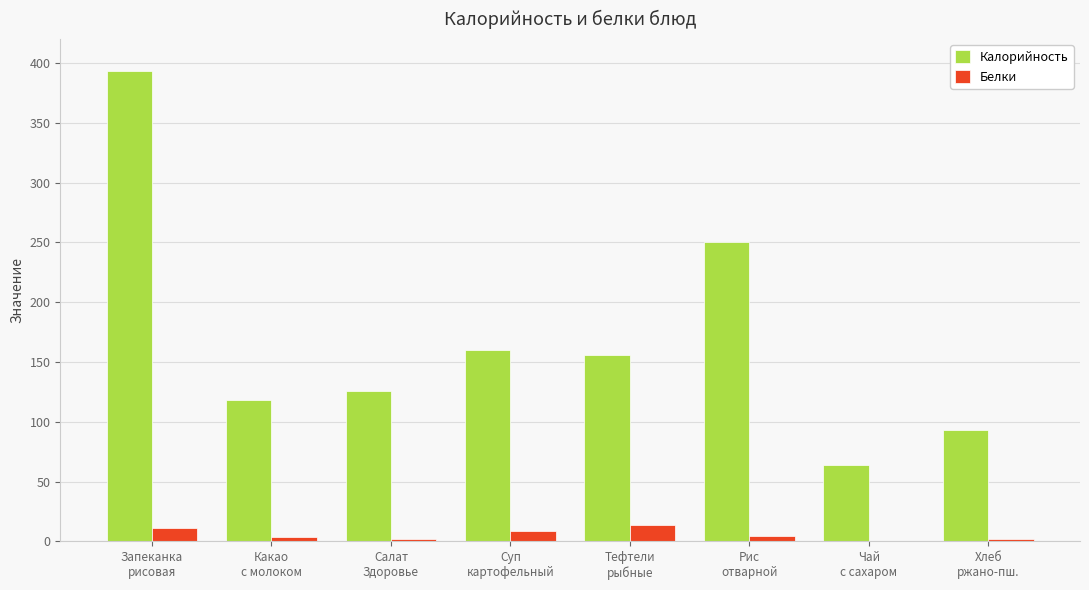

Which series has the largest total across all categories?

Калорийность